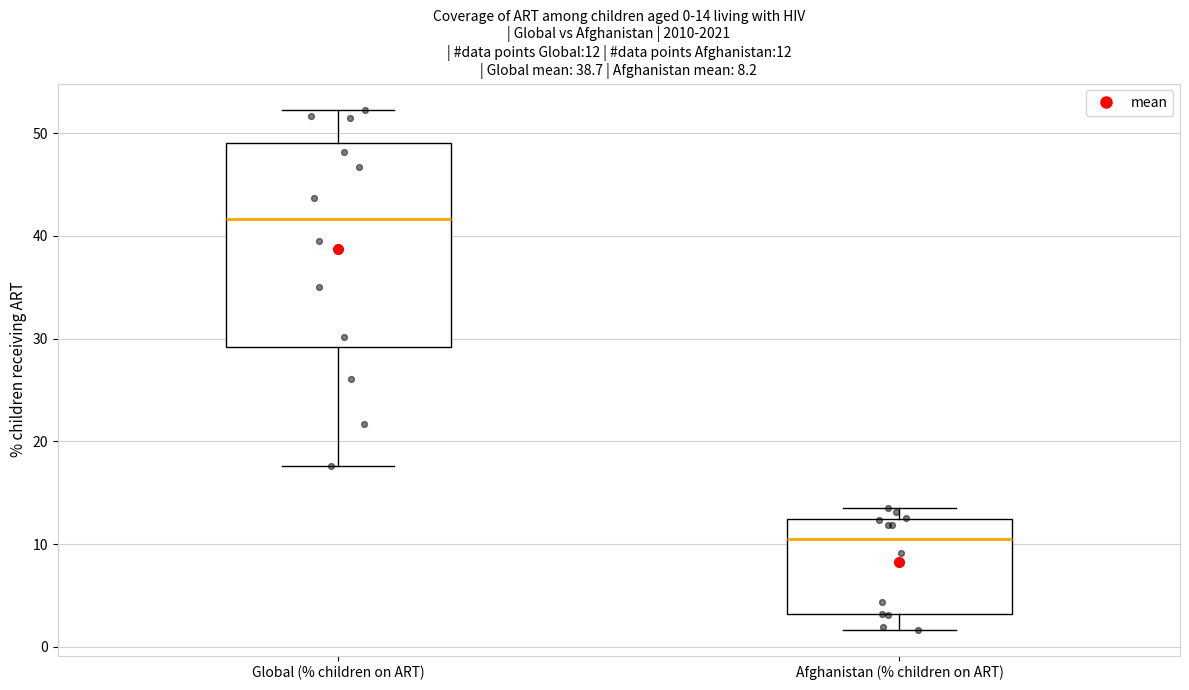

Which box has the highest median line?

Global (% children on ART)